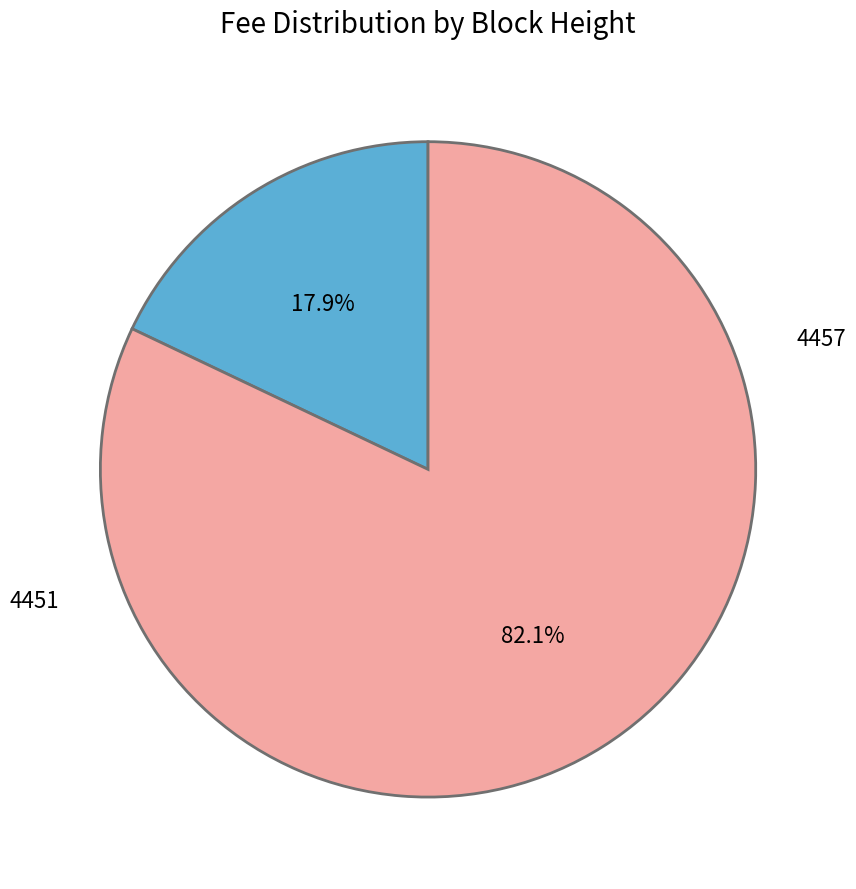

True or false: 4451 accounts for 82% of the total.

True